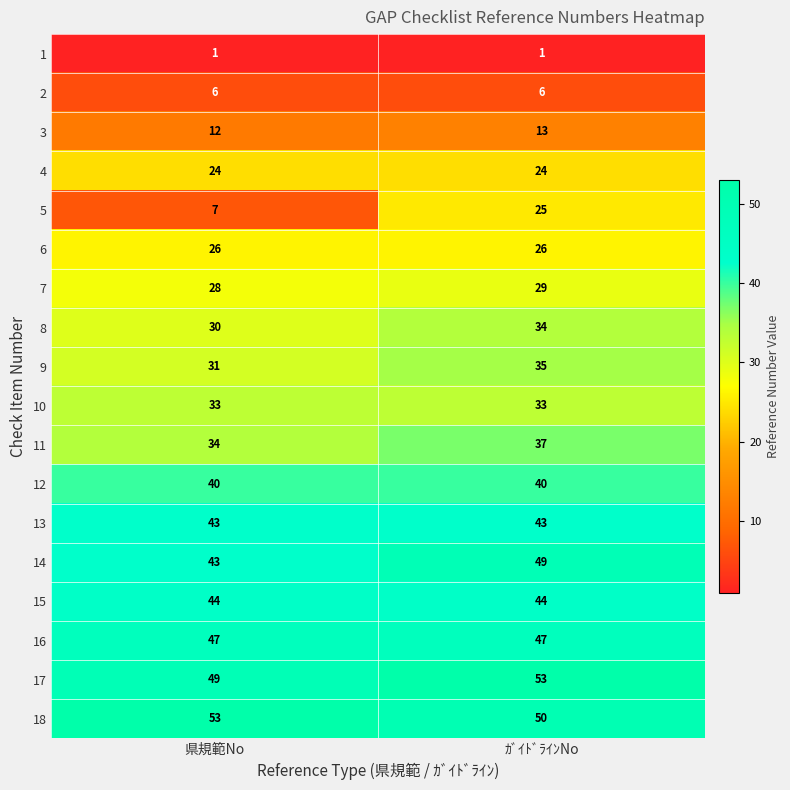

The 4 series shows 24 at 県規範No. True or false?

True